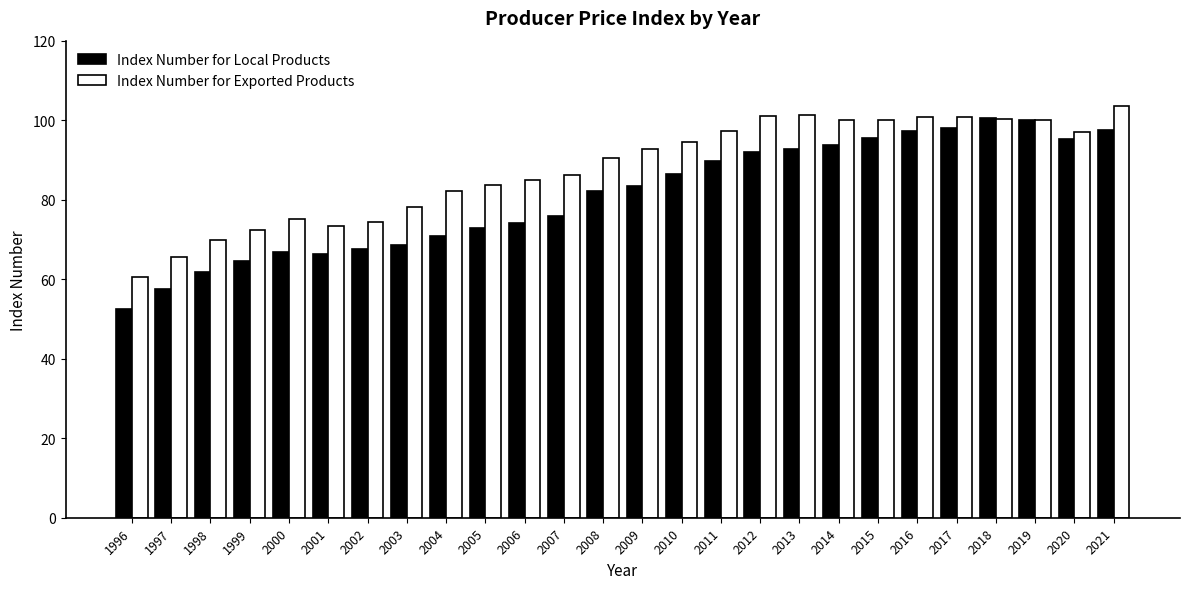

How many series are shown in this chart?

2